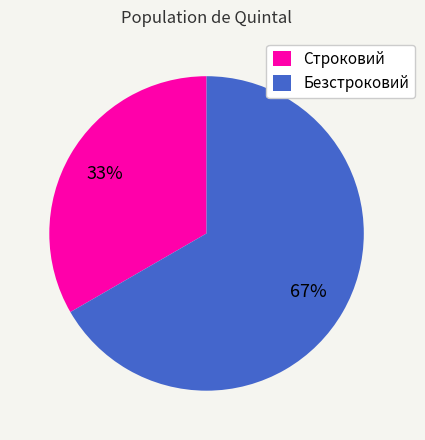

To the nearest percent, what is the combined percentage of Безстроковий and Строковий?

100%